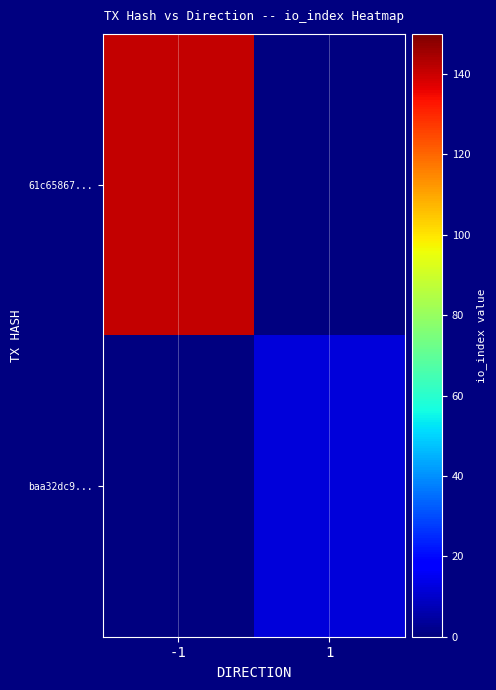

Is the value of 61c65867... at -1 greater than the value of baa32dc9... at 1?

Yes